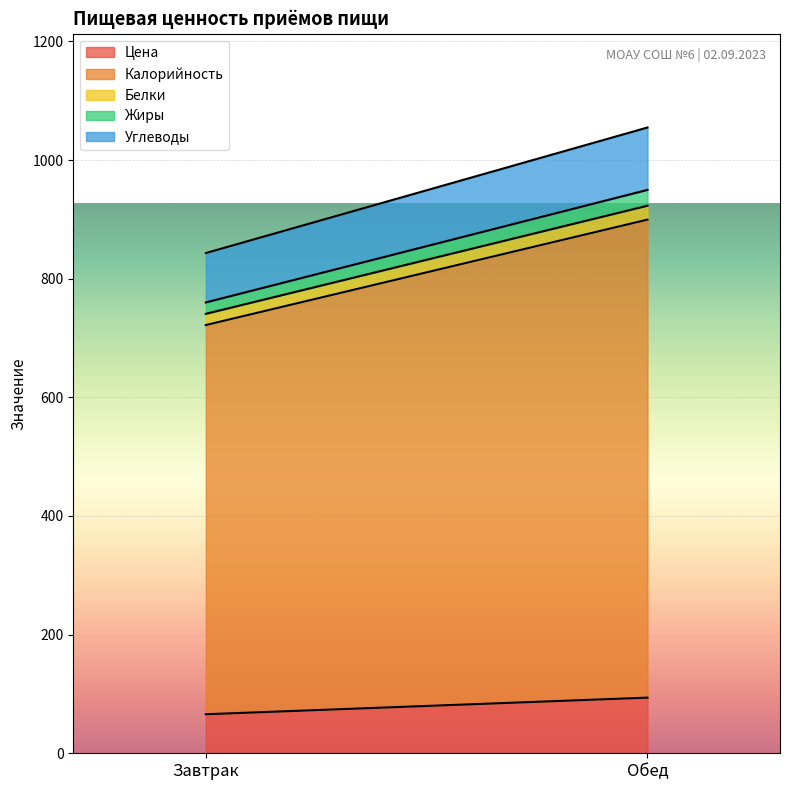

How many data points in Цена are above 93?

1